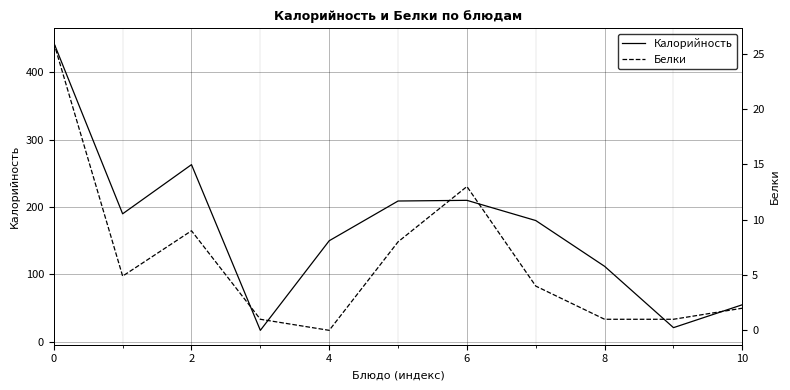

How many positive values does the Белки series have?

10